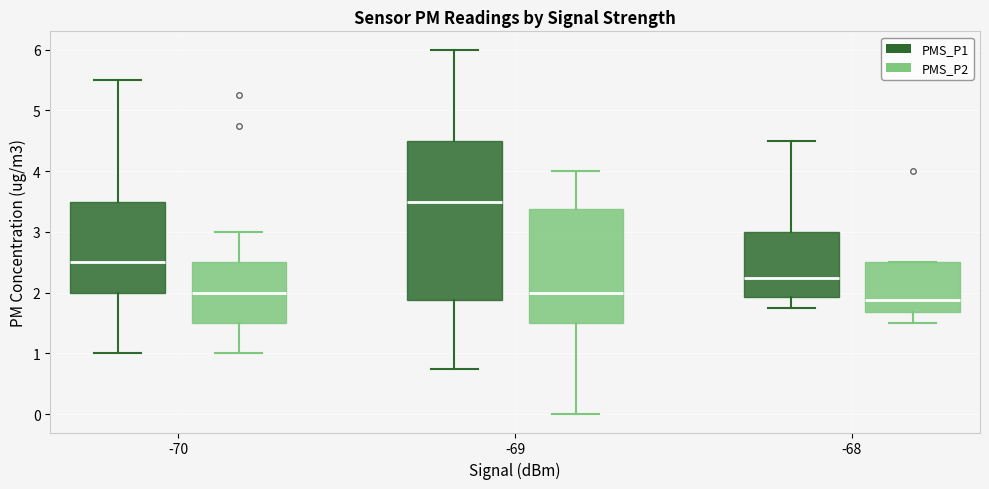

Reading left to right, read every box against the y-axis: the position of its median line, the range the box covers, and the ends of its whiskers. The values are not printed on the chart, so give them approximately, as read against the axis.

-70 (PMS_P1): median 2.5, box 2.0 to 3.5, whiskers 1.0 to 5.5
-70 (PMS_P2): median 2.0, box 1.5 to 2.5, whiskers 1.0 to 3.0
-69 (PMS_P1): median 3.5, box 1.9 to 4.5, whiskers 0.8 to 6.0
-69 (PMS_P2): median 2.0, box 1.5 to 3.4, whiskers 0.0 to 4.0
-68 (PMS_P1): median 2.3, box 1.9 to 3.0, whiskers 1.8 to 4.5
-68 (PMS_P2): median 1.9, box 1.7 to 2.5, whiskers 1.5 to 2.5